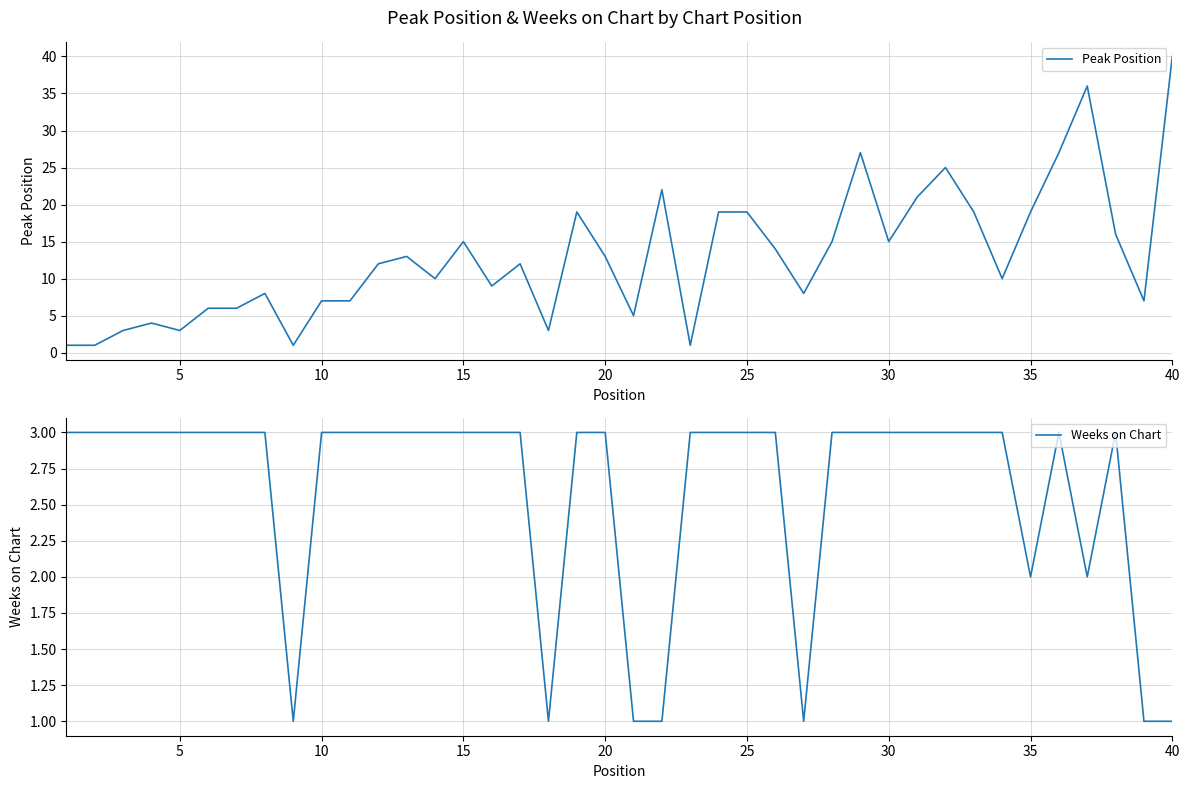

Is it true that Peak Position equals 20 at 40?

False